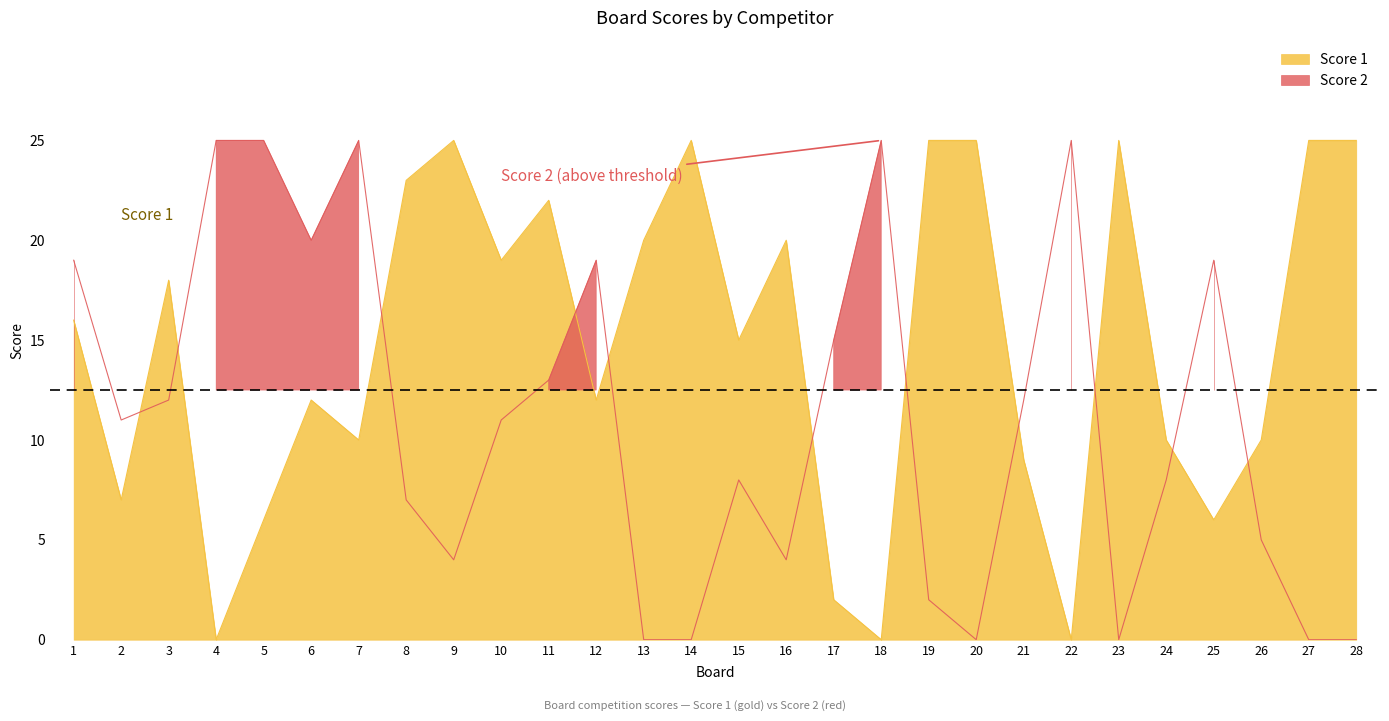

Which series has the largest total across all categories?

Score 1